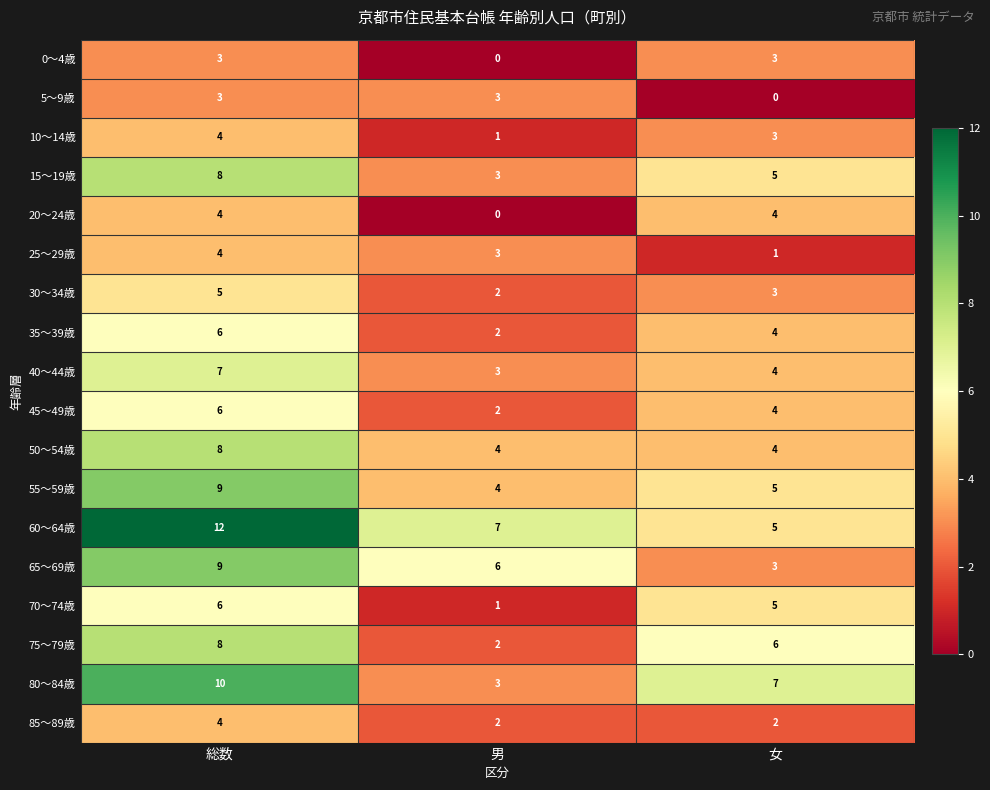

Which series has the largest total across all categories?

60～64歳